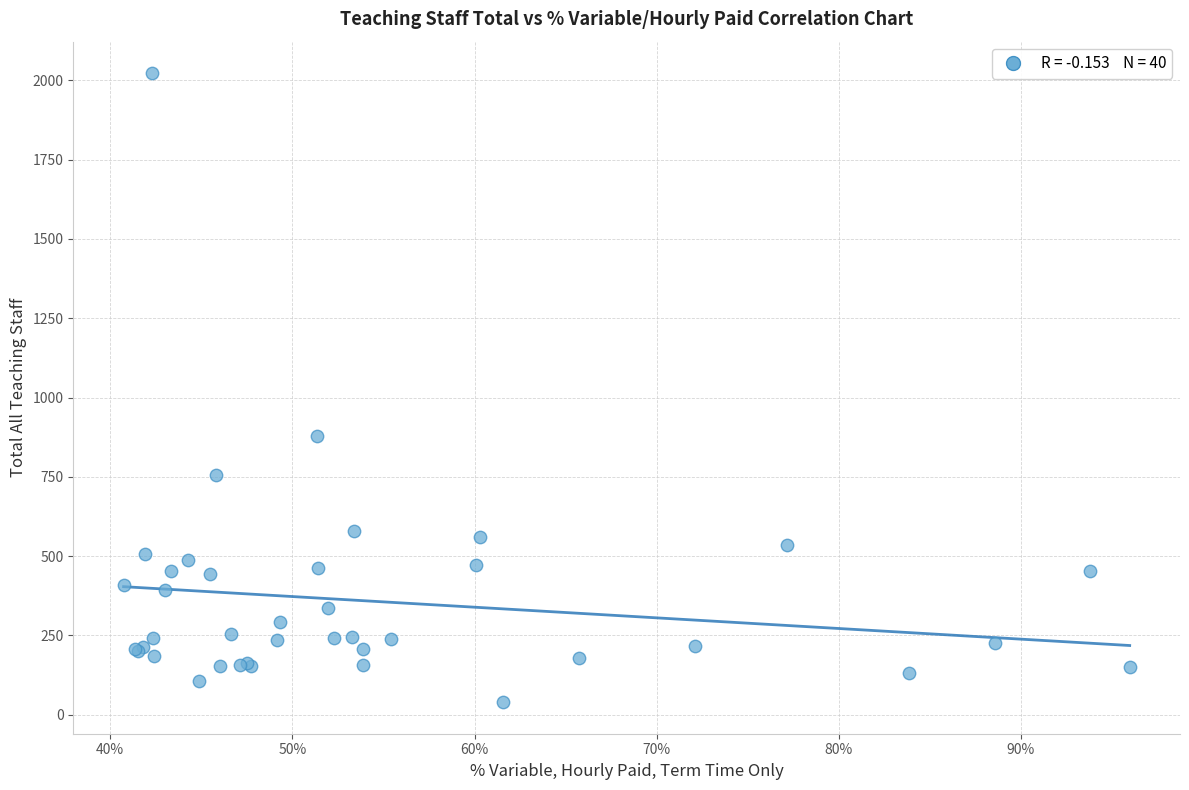

What Y value in the scatter plot is closest to 1031?

878